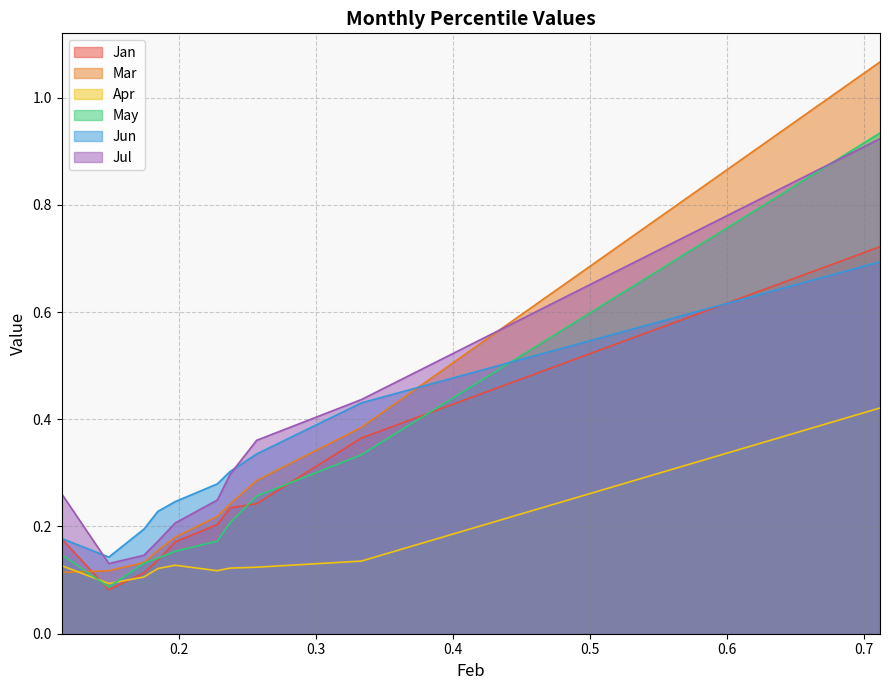

What are all the series names shown in the legend?

Jan, Mar, Apr, May, Jun, Jul